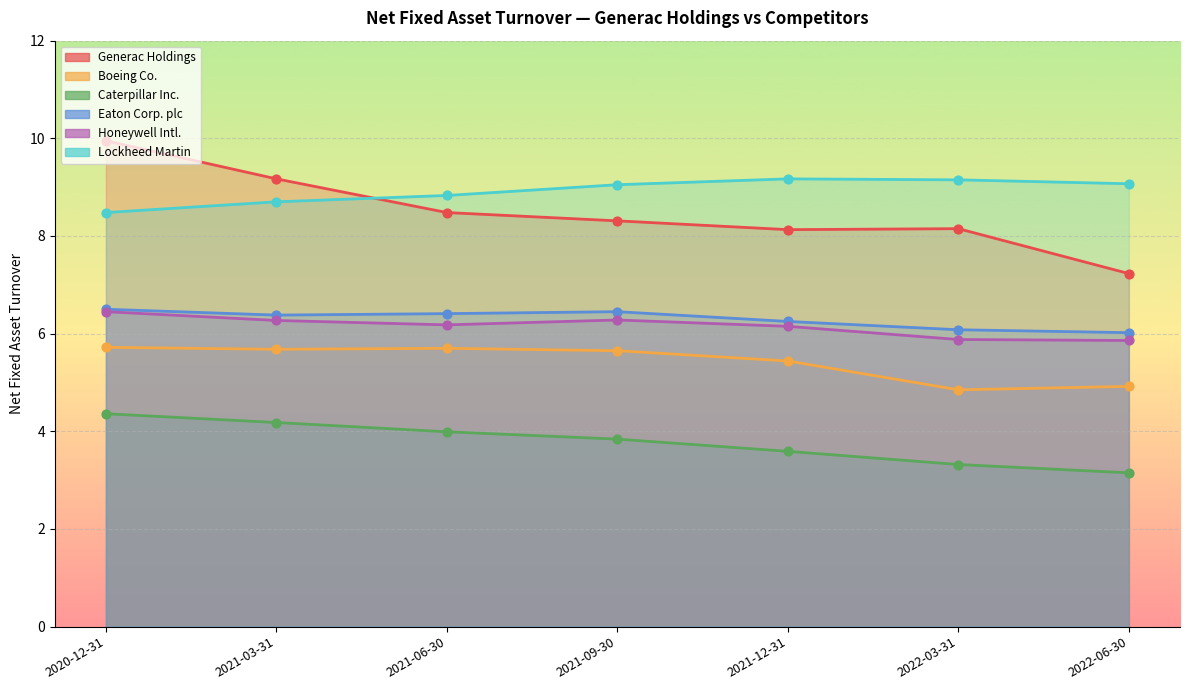

Which series reaches the maximum Y coordinate?

Generac Holdings